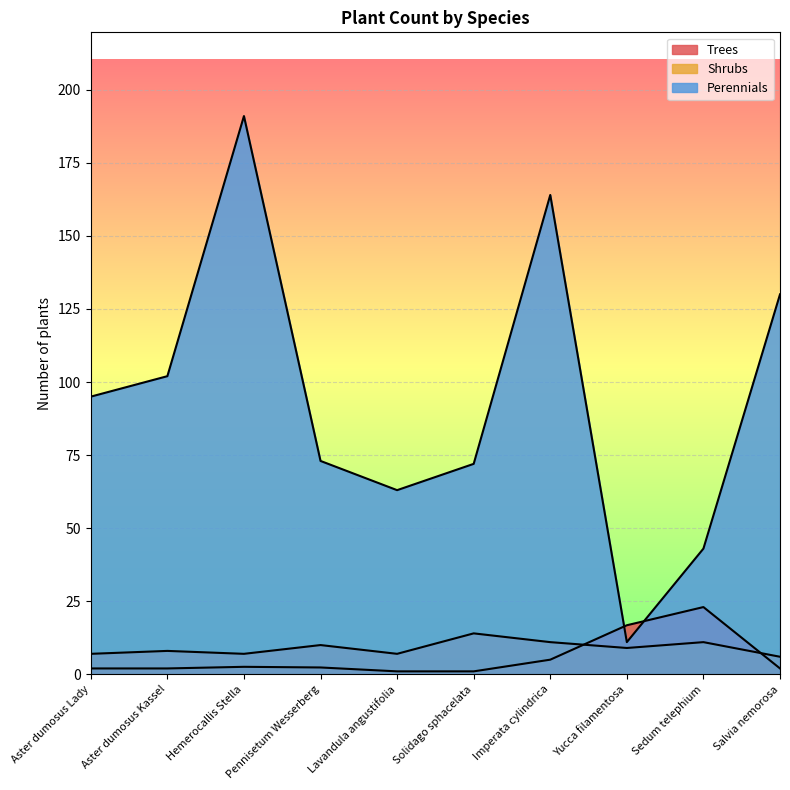

True or false: Perennials and Shrubs cross at least once.

False